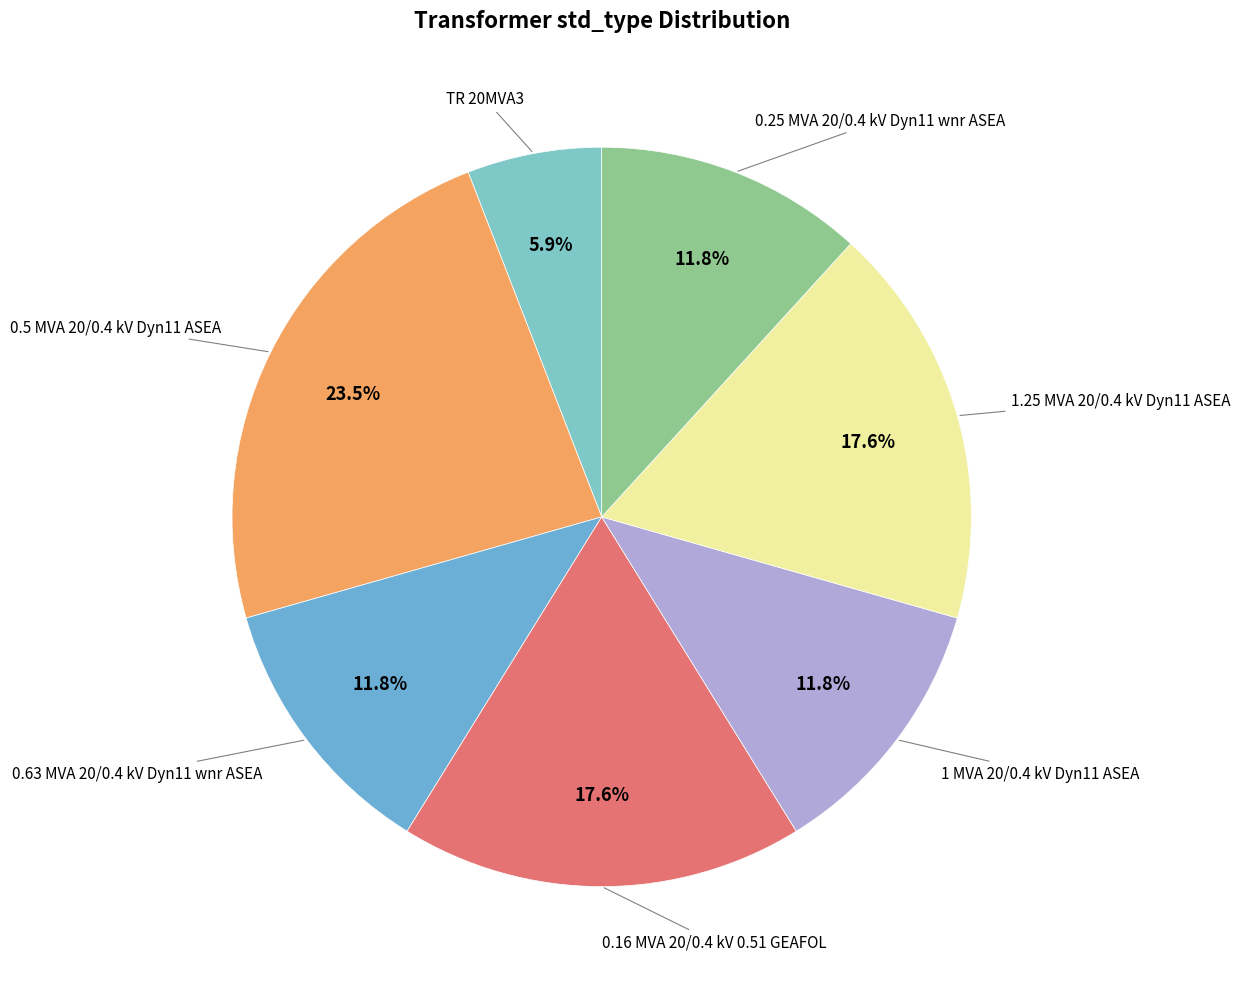

Count the number of slices in the pie.

7